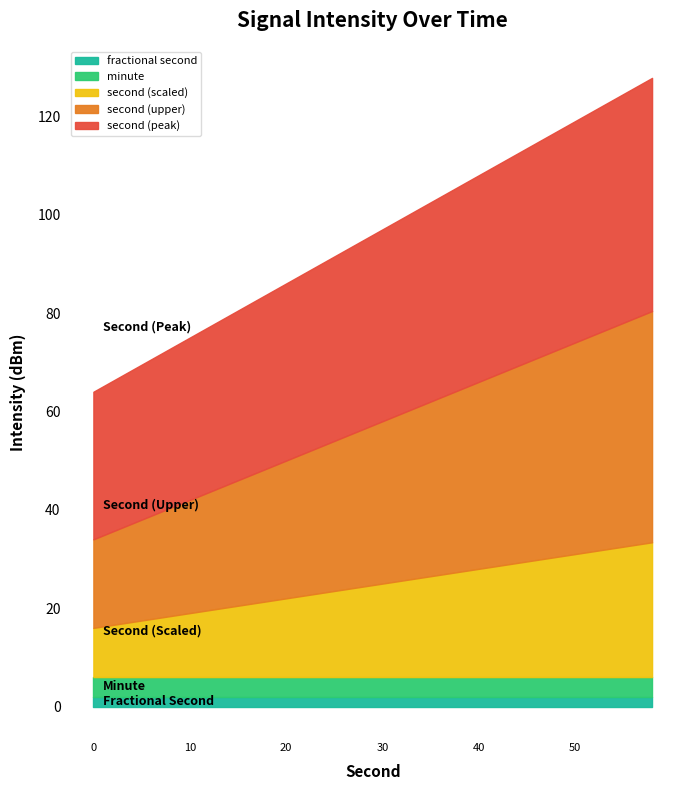

What are all the series names shown in the legend?

fractional second, minute, second (scaled), second (upper), second (peak)